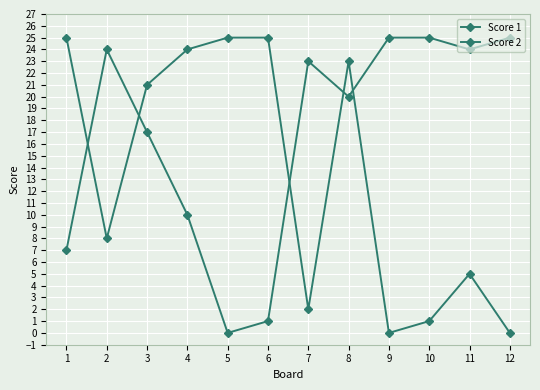

In Score 1, how many points are lower than both neighbors (excluding endpoints)?

3